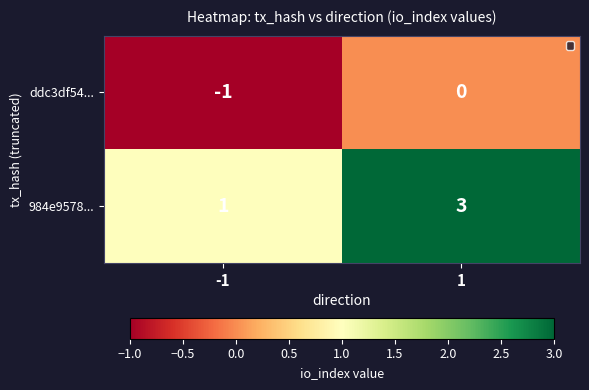

What is the sum of the 984e9578... values at 1 and -1?

4